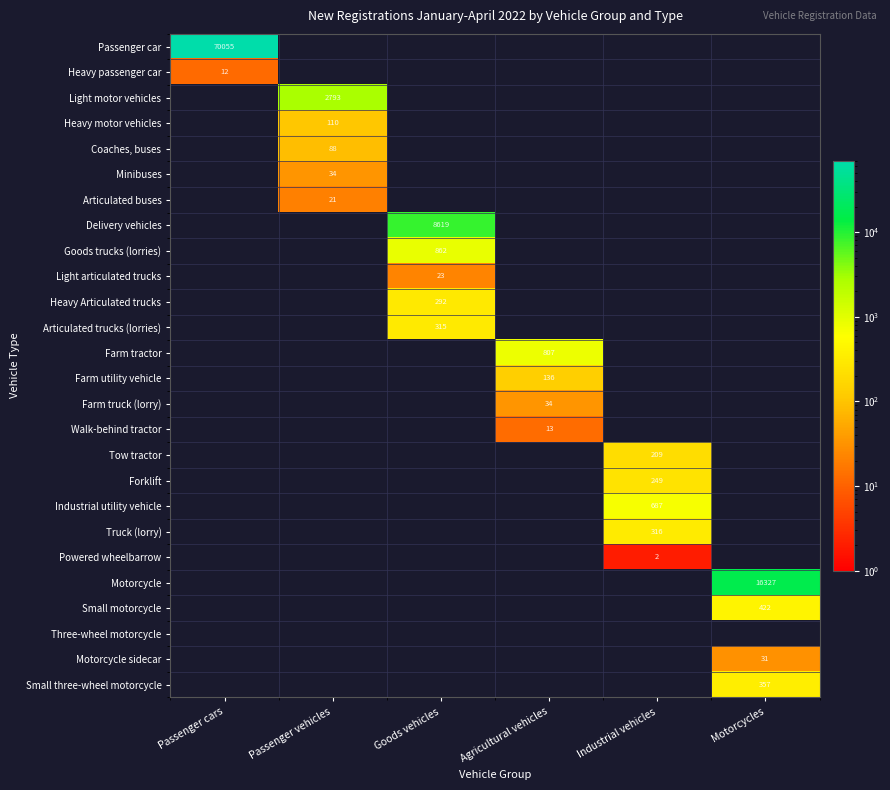

Which category has the highest value across all series?

Passenger cars